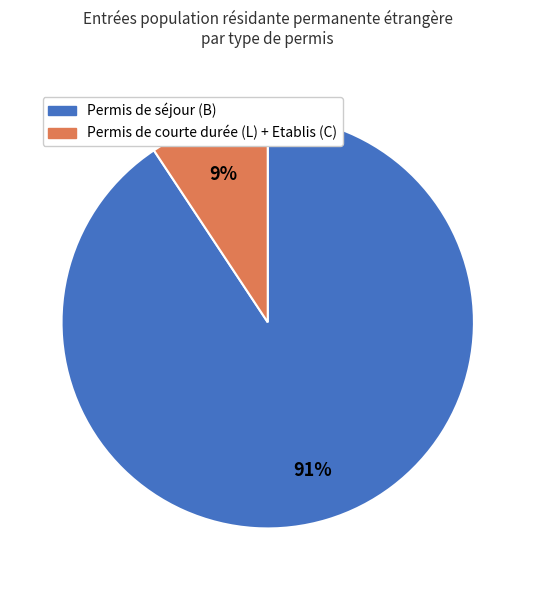

Does any single category account for the majority?

Yes